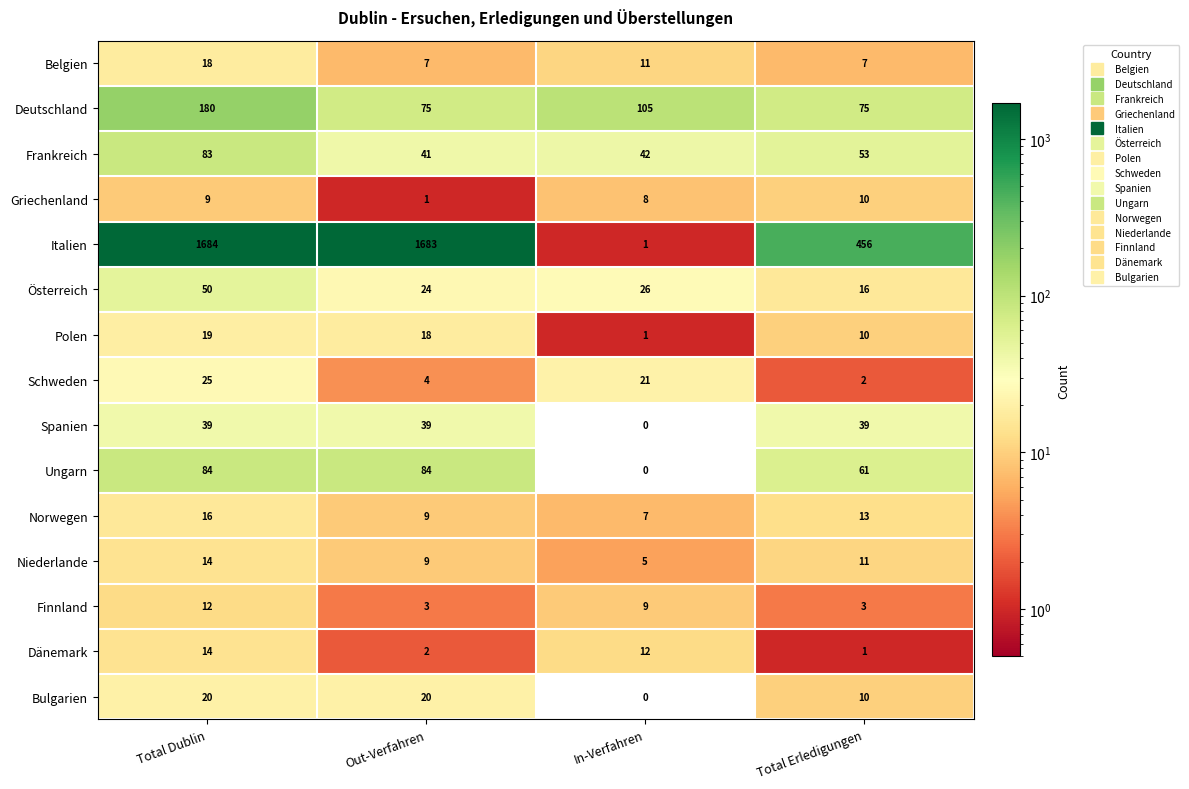

What is the difference between the maximum and minimum values in the Norwegen series?

9